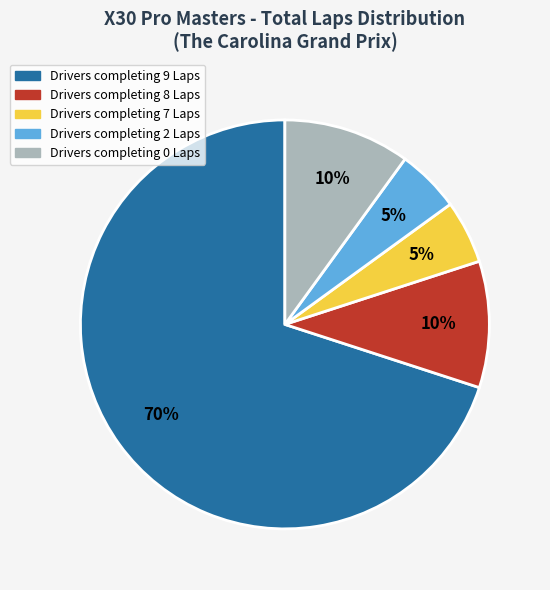

Is there a majority slice in this chart?

Yes